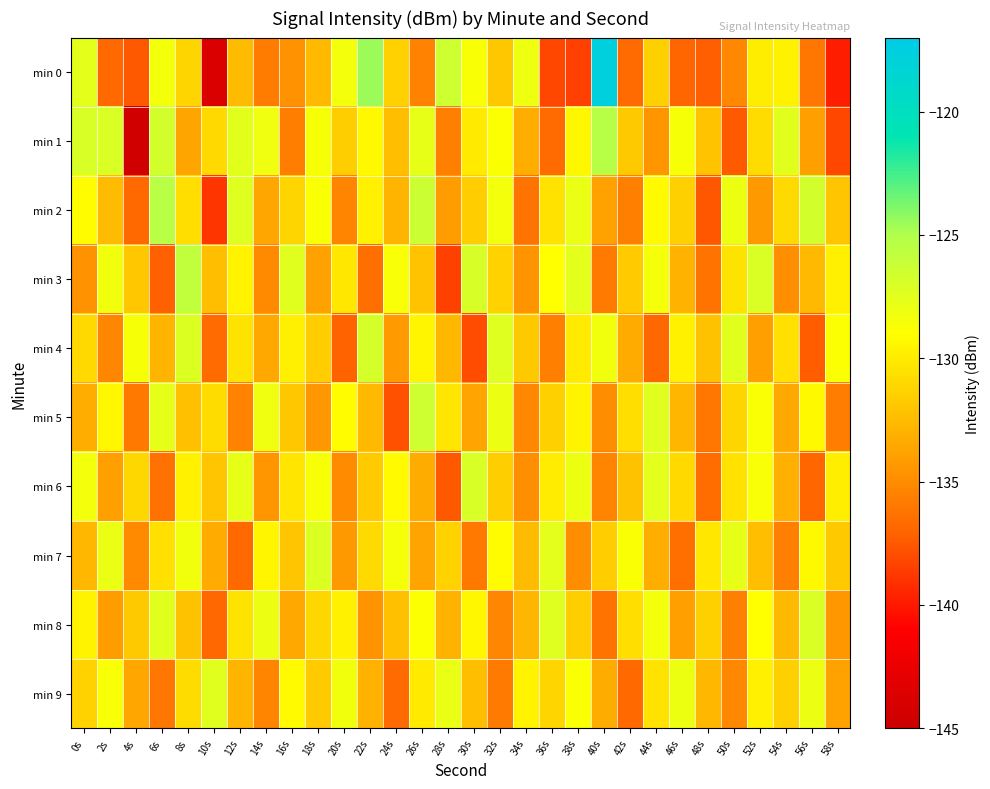

Which series has the largest total across all categories?

min 1